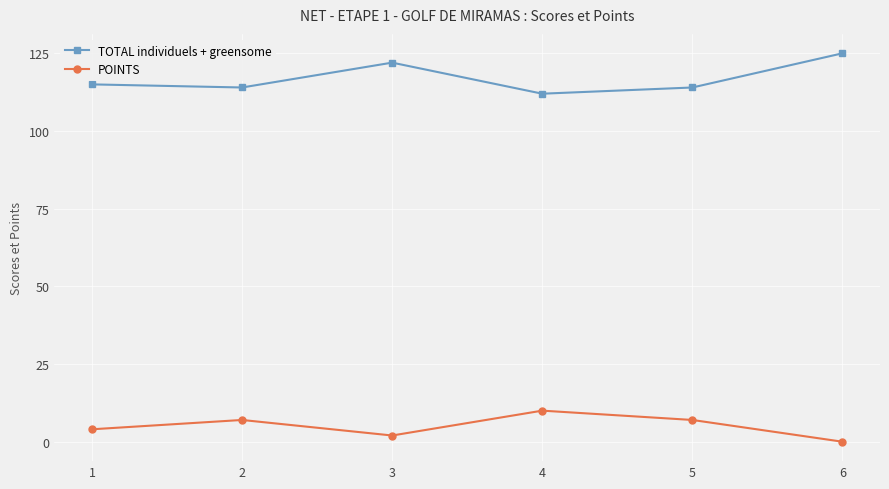

What is the difference between the highest and lowest values at 1?

111